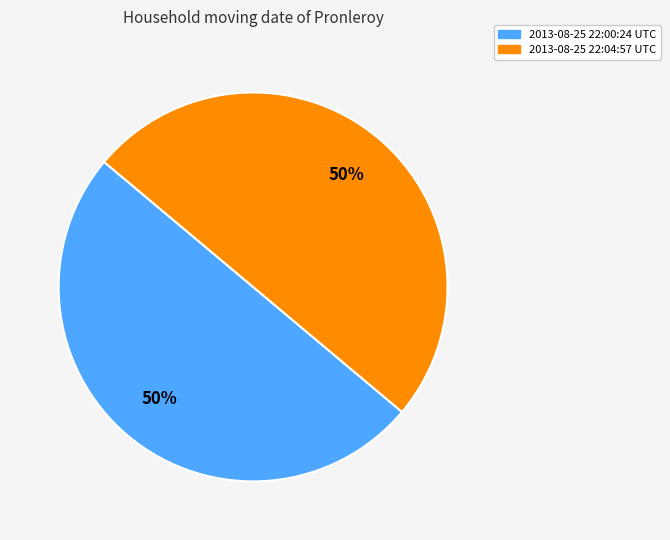

True or false: 2013-08-25 22:00:24 UTC accounts for 50% of the total.

True